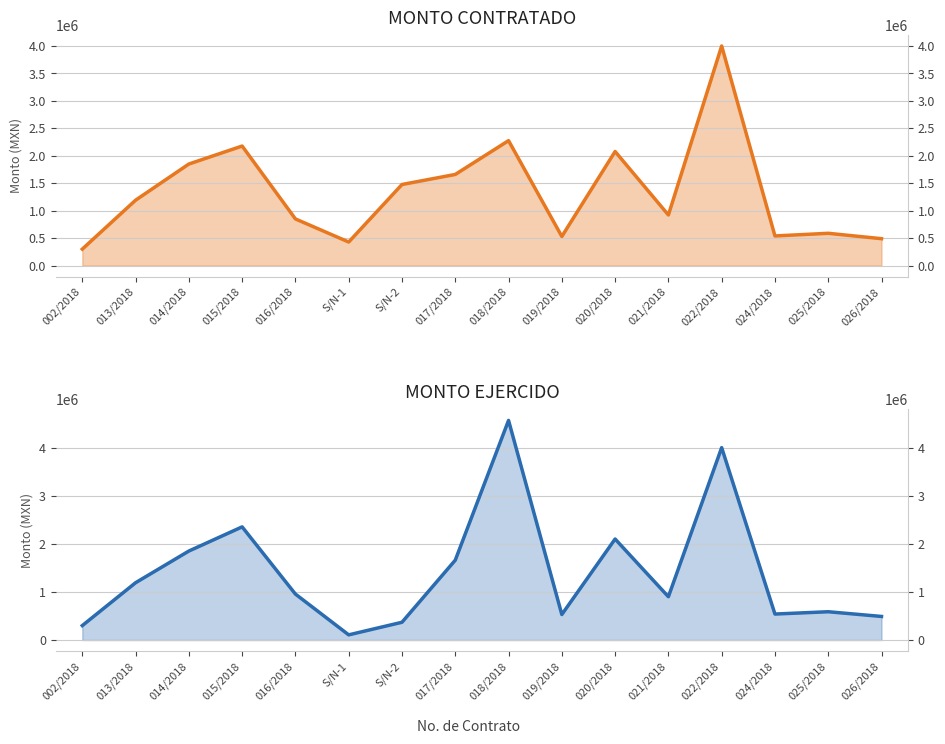

True or false: MONTO CONTRATADO and MONTO EJERCIDO intersect in this chart.

True